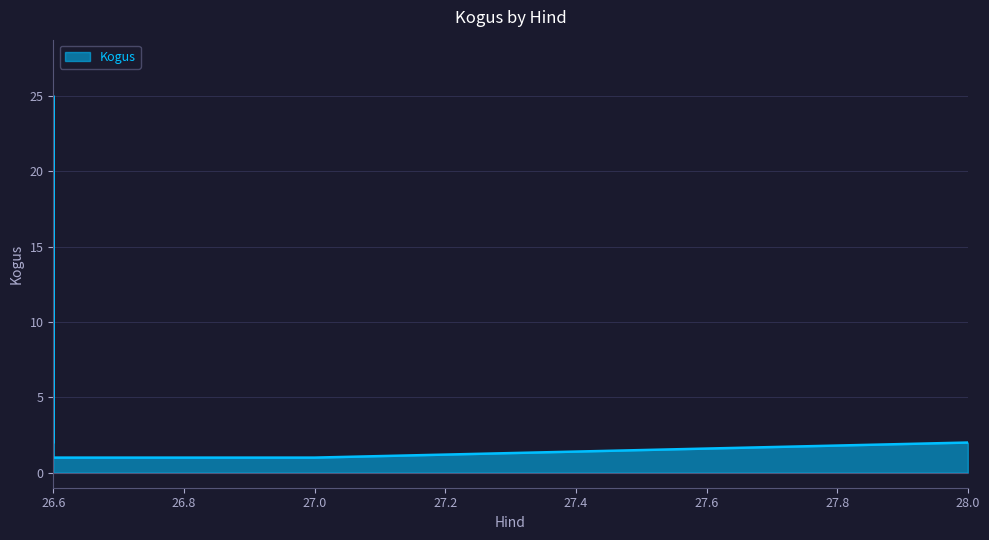

Reading left to right, list all the values displayed in this chart.

26.6=21	26.6=2	26.6=25	26.6=1	26.6=1	26.8=1	26.8=1	26.8=1	26.8=1	26.8=1	26.8=1	26.8=1	26.8=1	27.0=1	28.0=2